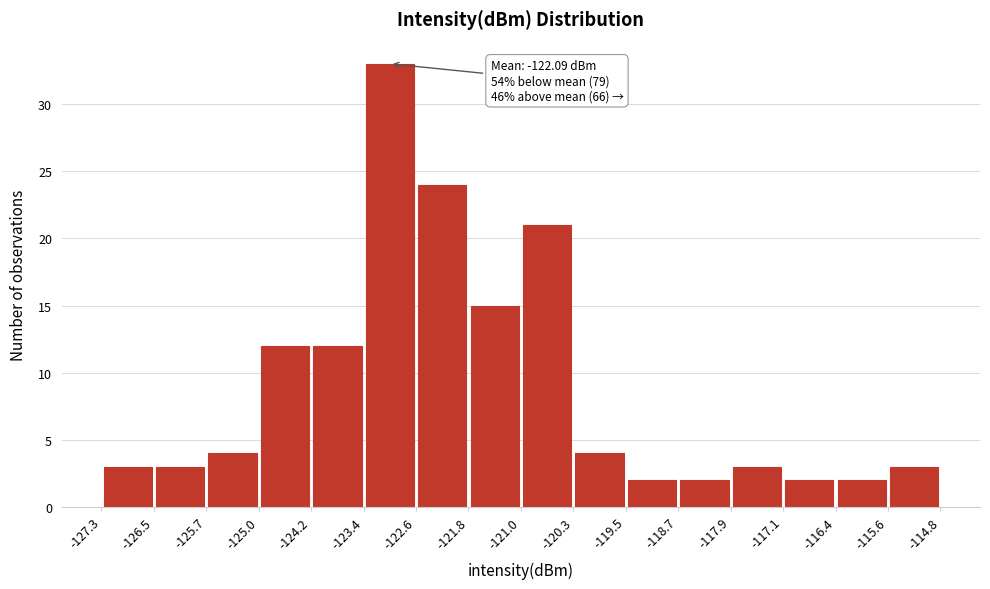

Which range on the x-axis has the tallest bar?

-123.4 to -122.6